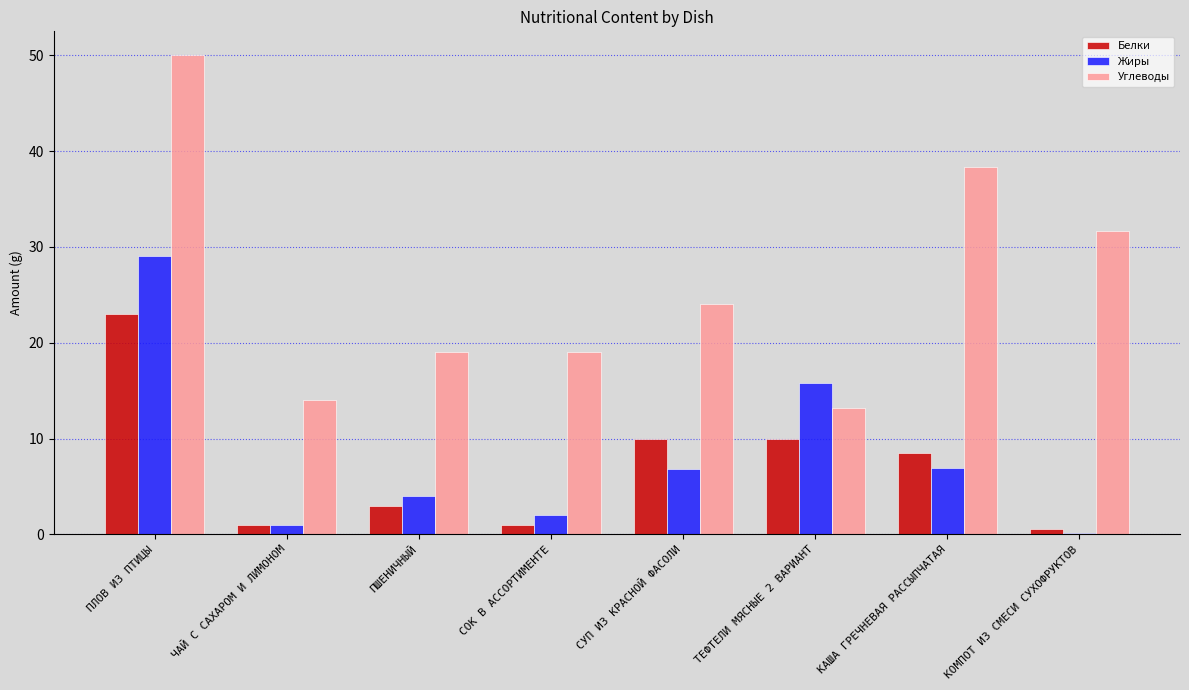

What are all the series names shown in the legend?

Белки, Жиры, Углеводы